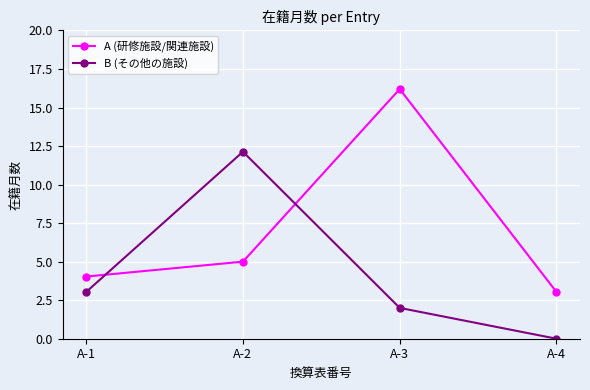

How many positive values does the B (その他の施設) series have?

3